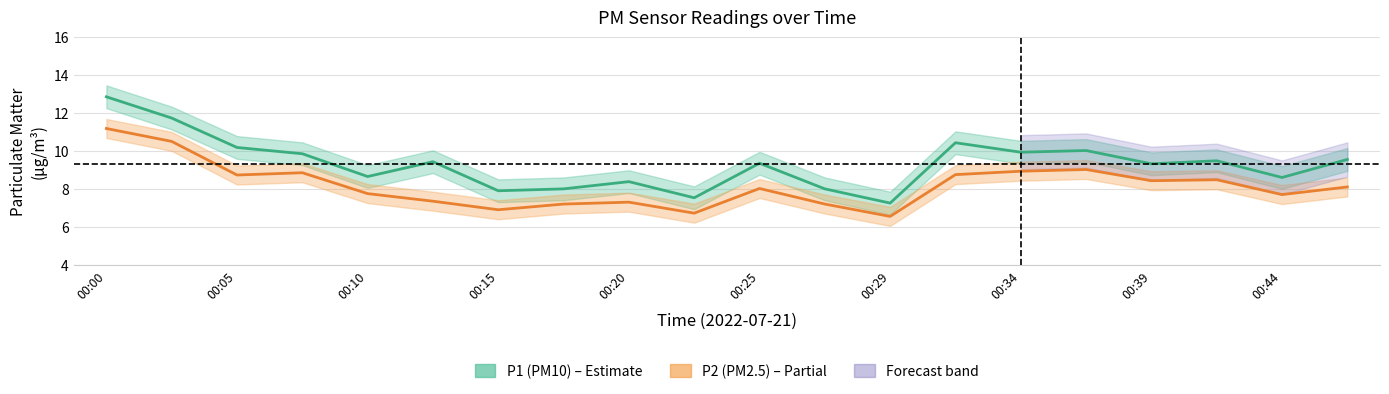

Between 10 and 13, which is larger?

13